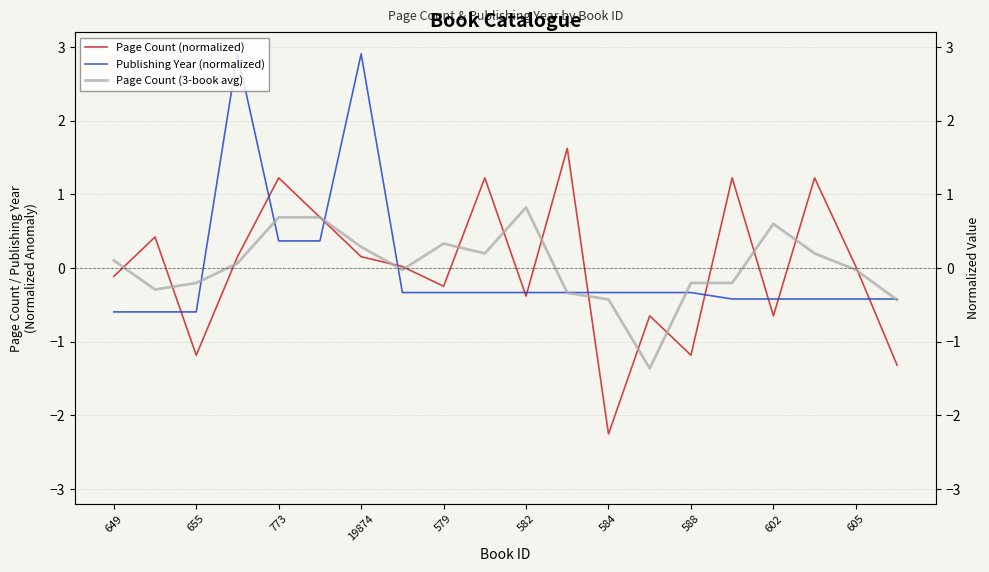

How many lines are shown in the chart?

3